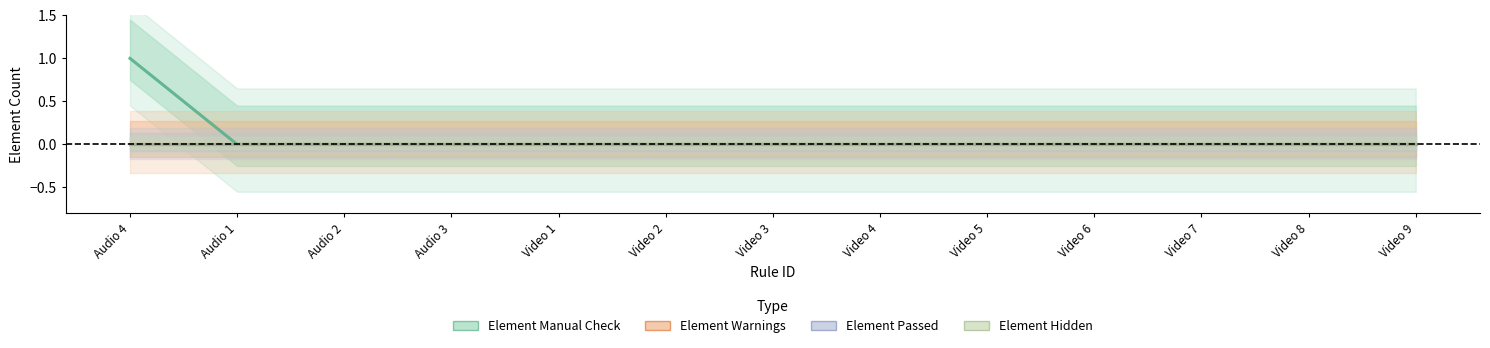

True or false: Element Warnings and Element Passed intersect in this chart.

False